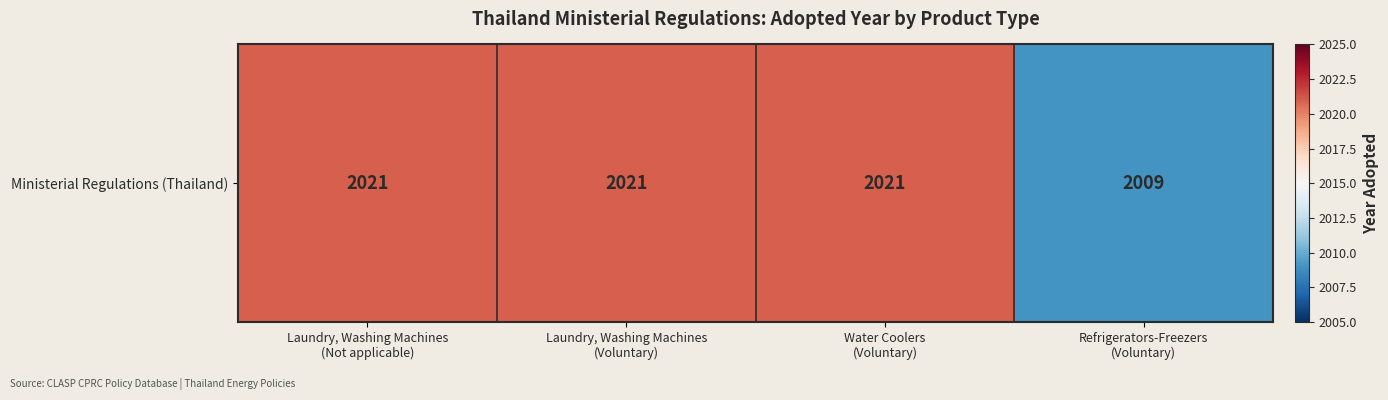

Between Refrigerators-Freezers
(Voluntary) and Laundry, Washing Machines
(Voluntary), which is larger?

Laundry, Washing Machines
(Voluntary)